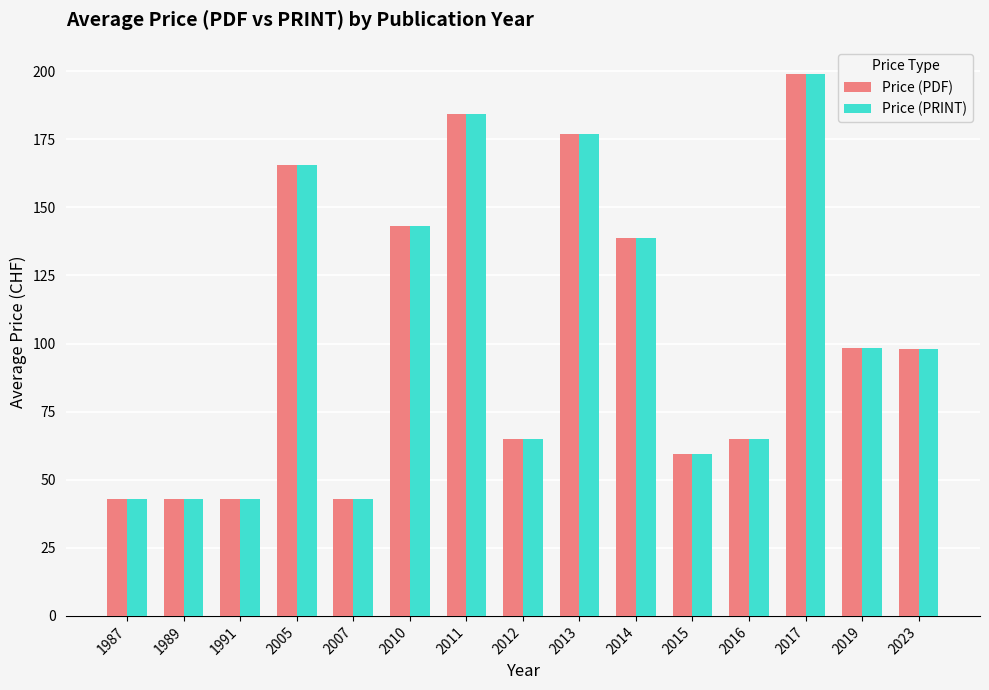

What is the difference between the maximum and second lowest values in the Price (PDF) series?

156.0